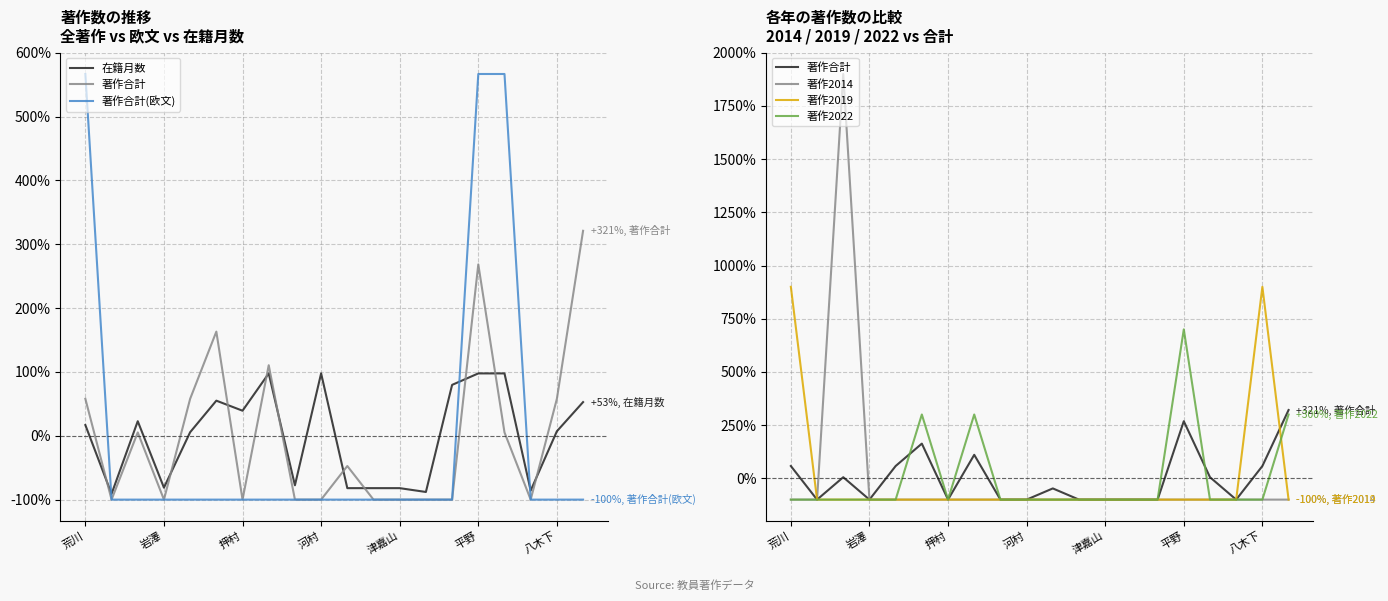

After their last crossing, which series has the higher values: 著作合計(欧文) or 在籍月数?

在籍月数